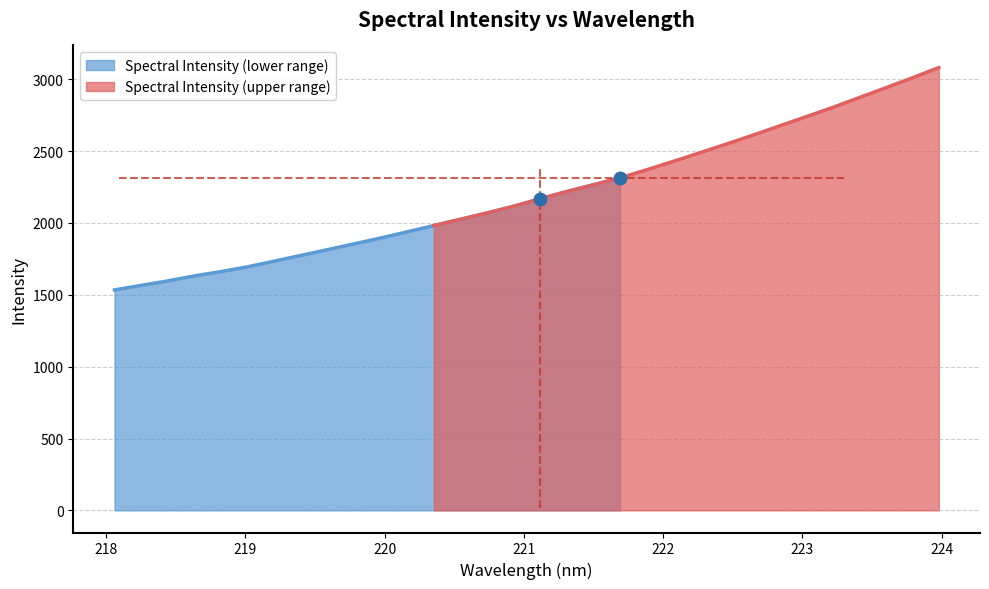

The chart shows a value of 2189.3 at 218.0596. True or false?

False